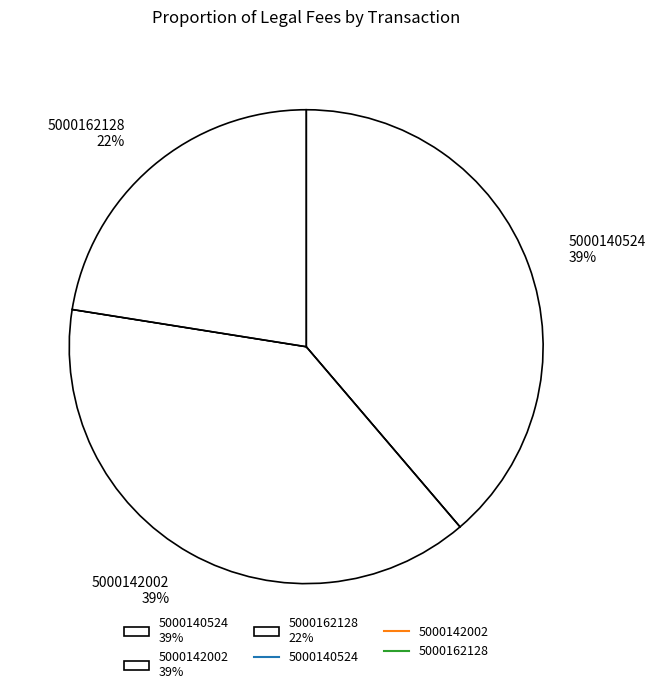

Count the number of slices in the pie.

3